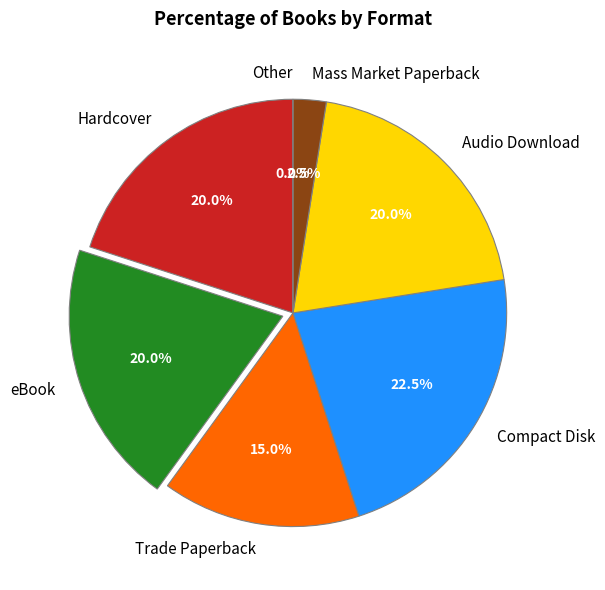

Count the number of slices in the pie.

7